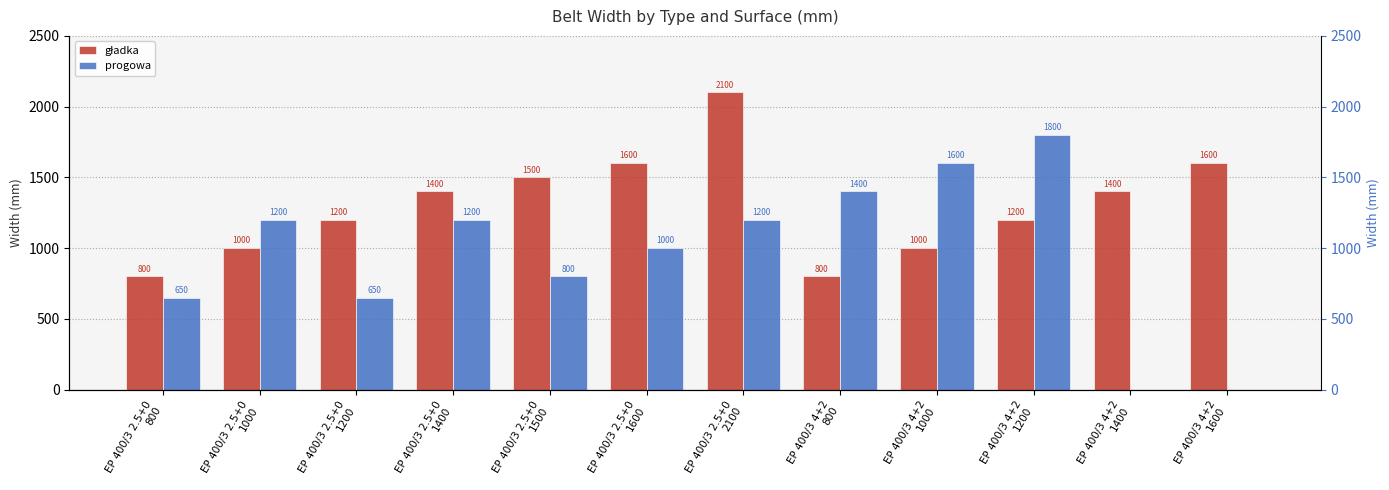

How many data points in progowa are less than 1200?

6